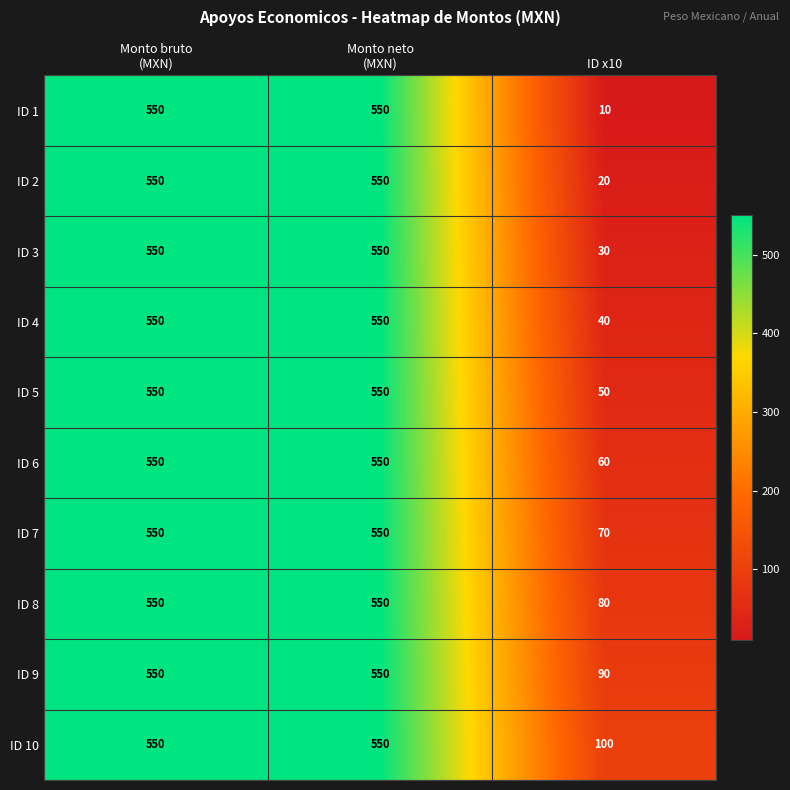

What is the greatest value displayed?

550